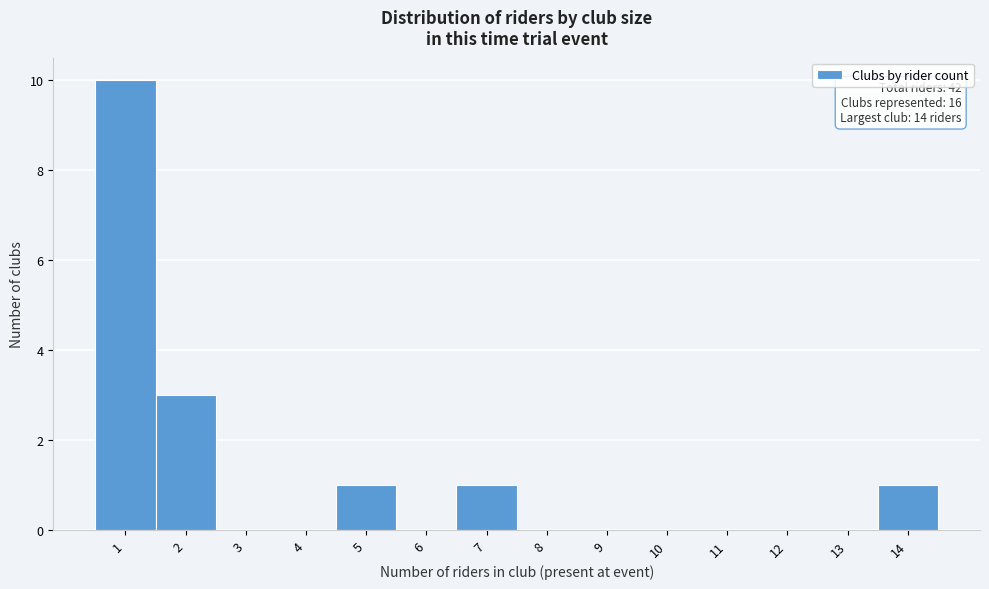

Over which range of the x-axis is the bar tallest?

0.5 to 1.5